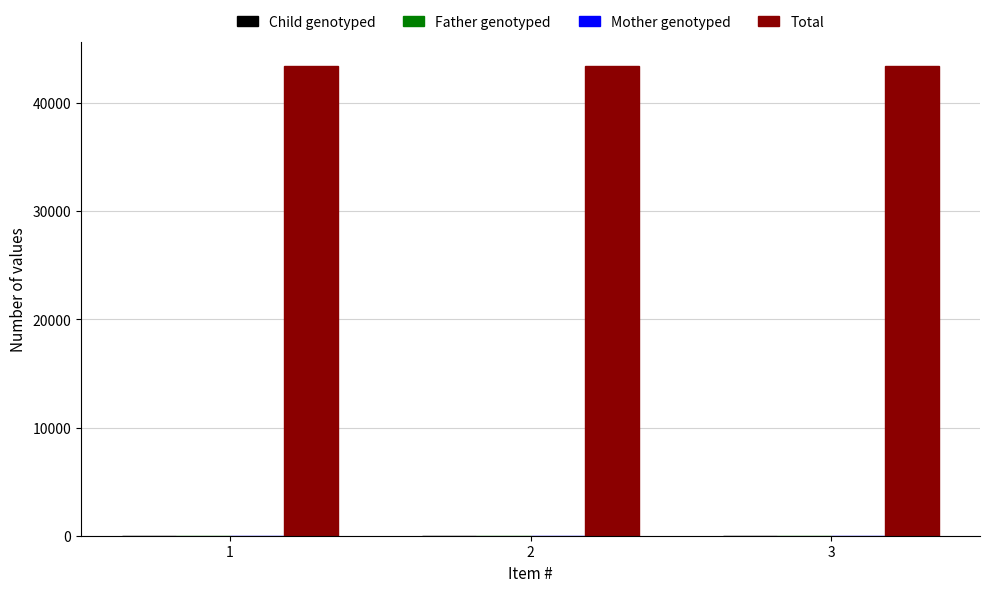

Which series has the largest total across all categories?

Total